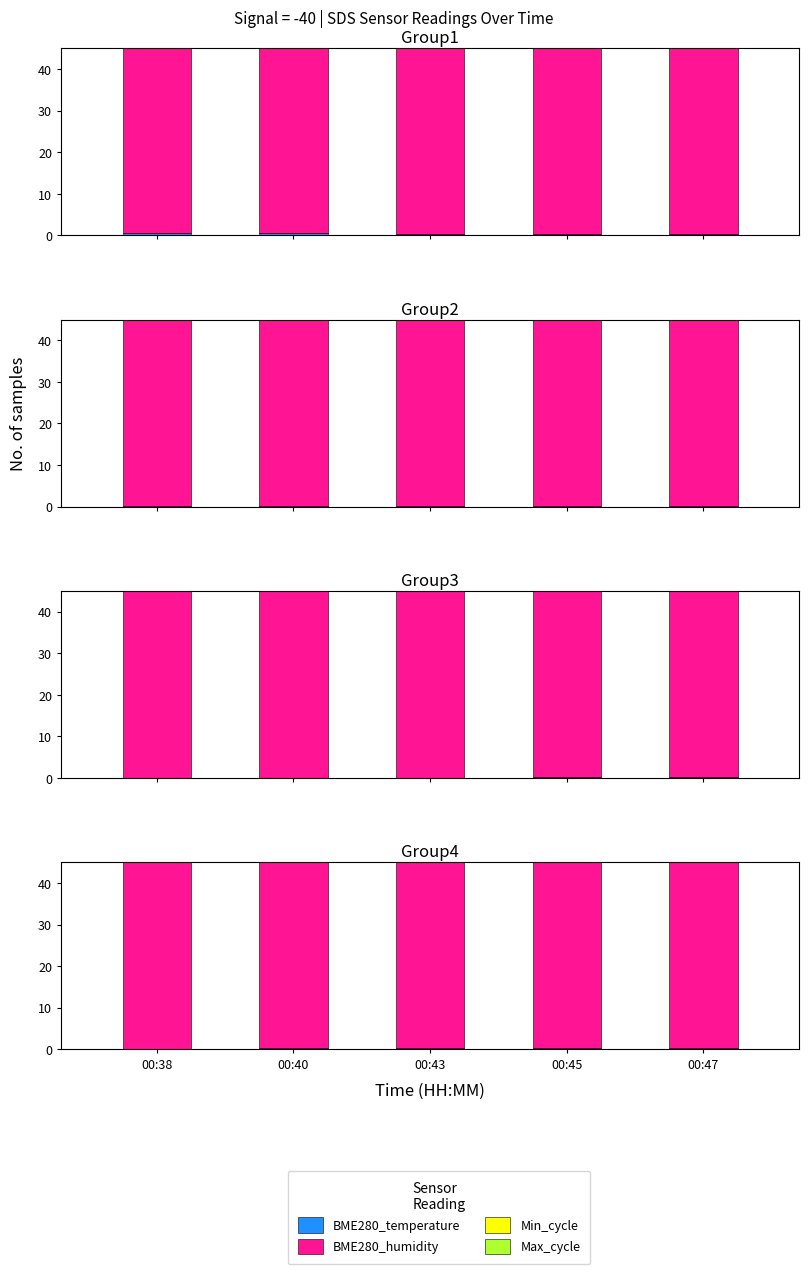

The value of Max_cycle at 00:38 is 28.0. True or false?

False